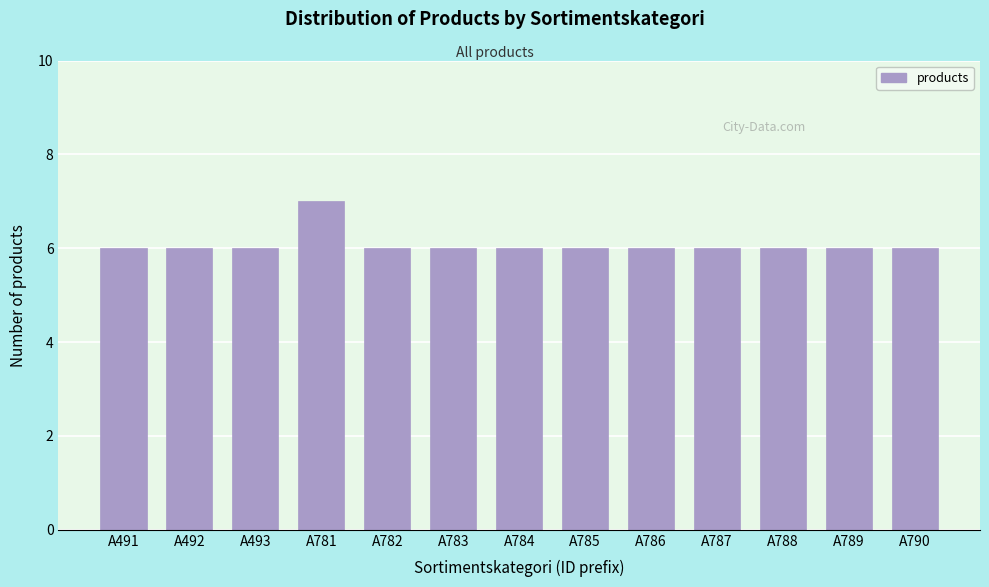

Reading left to right, transcribe all the data shown in this chart.

6	6	6	7	6	6	6	6	6	6	6	6	6